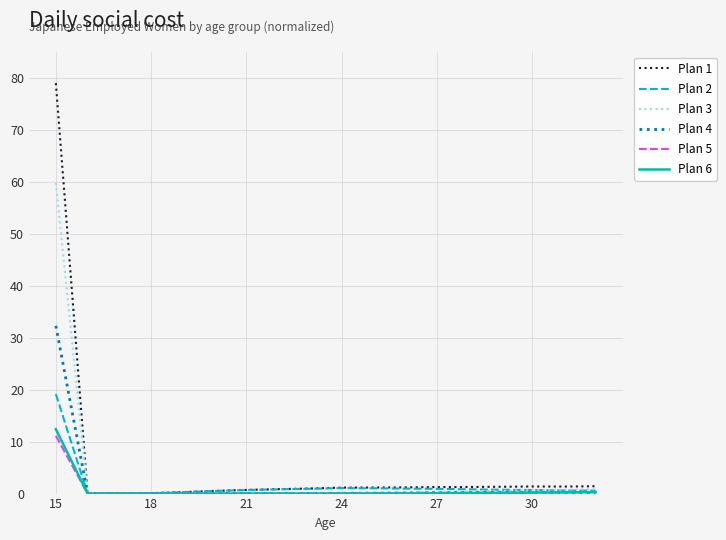

What is the difference between the maximum and minimum values in the Plan 4 series?

32.3